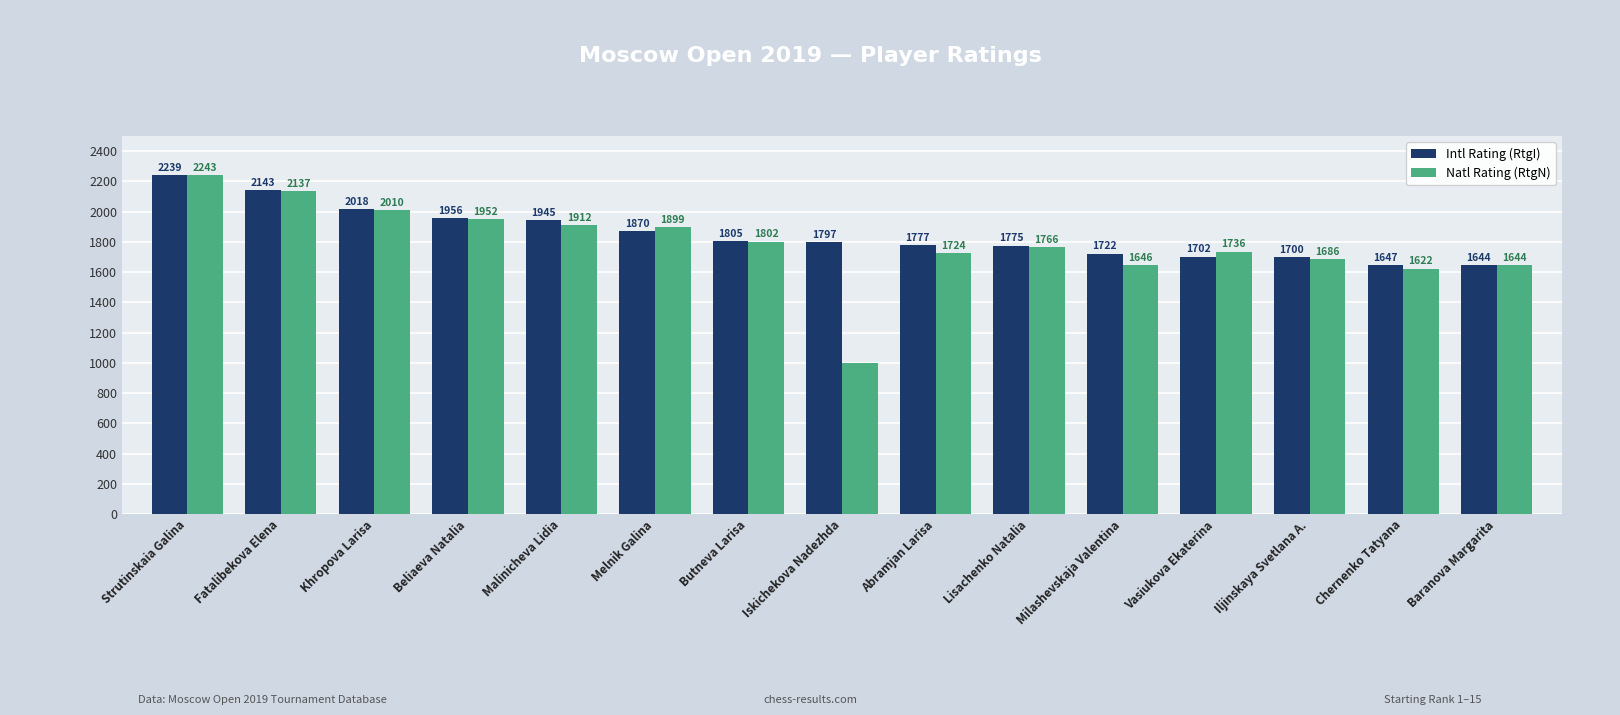

List the labels in order of Intl Rating (RtgI) value, smallest first.

Baranova Margarita, Chernenko Tatyana, Iljinskaya Svetlana A., Vasiukova Ekaterina, Milashevskaja Valentina, Lisachenko Natalia, Abramjan Larisa, Iskichekova Nadezhda, Butneva Larisa, Melnik Galina, Malinicheva Lidia, Beliaeva Natalia, Khropova Larisa, Fatalibekova Elena, Strutinskaia Galina